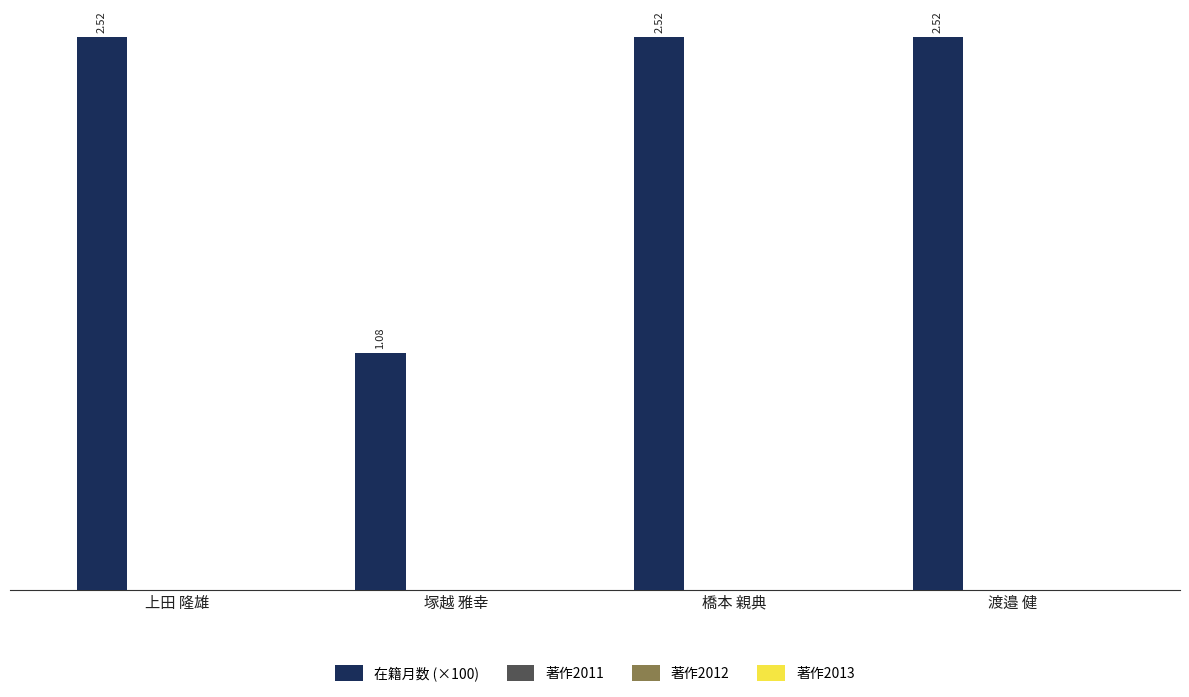

How many distinct data groups are displayed?

1